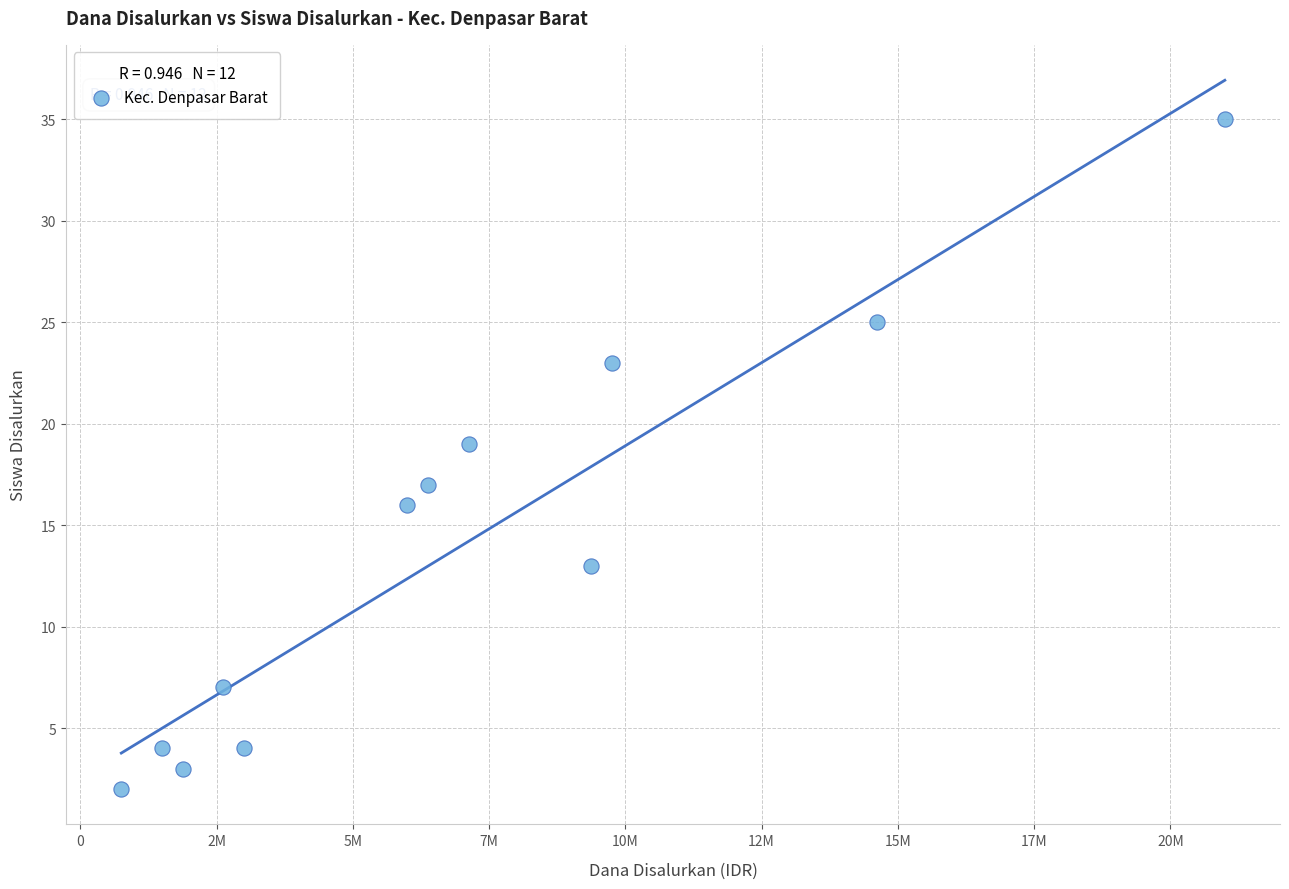

What is the range of X values (max minus min)?

20250000